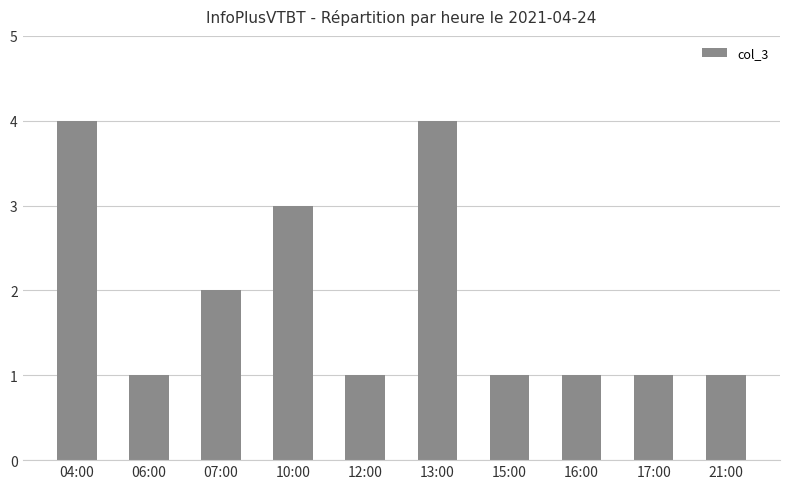

Approximately how many times larger is the value at 04:00 compared to 15:00?

4.0